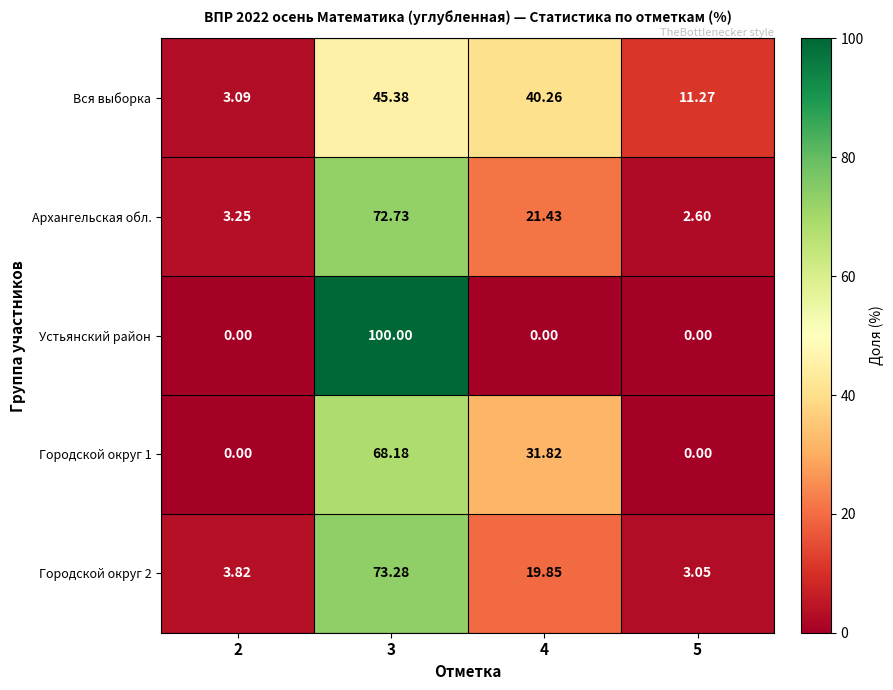

Is the value of Устьянский район at 2 greater than the value of Вся выборка at 3?

No